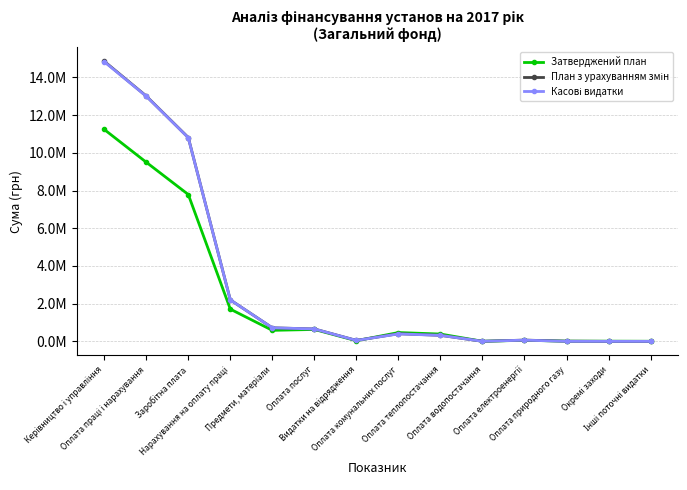

Where is the first local maximum for Касові видатки?

Оплата комунальних послуг